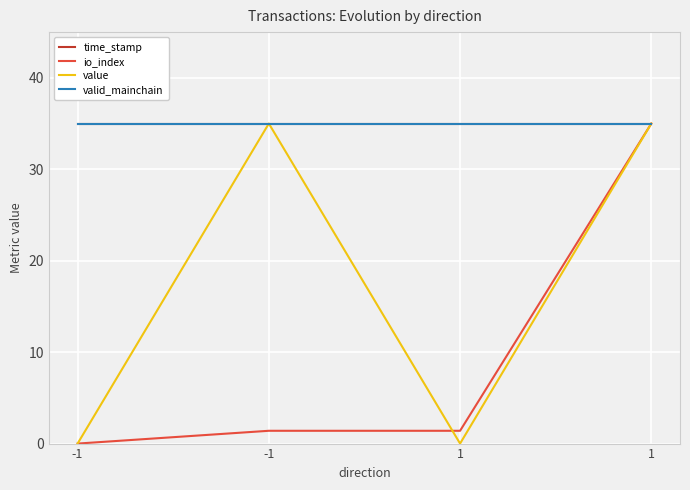

True or false: valid_mainchain and time_stamp cross at least once.

False